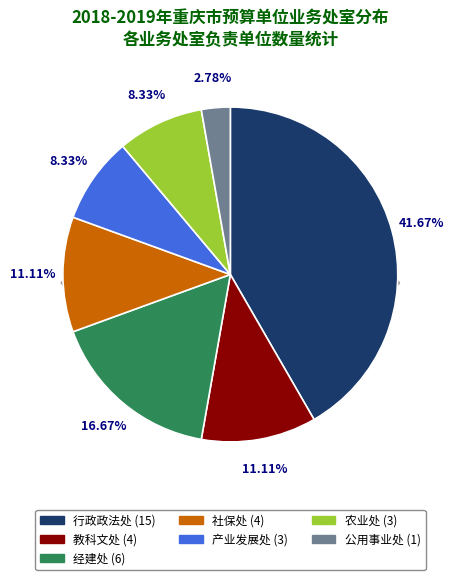

To the nearest percent, what percentage of the pie is 社保处?

11%